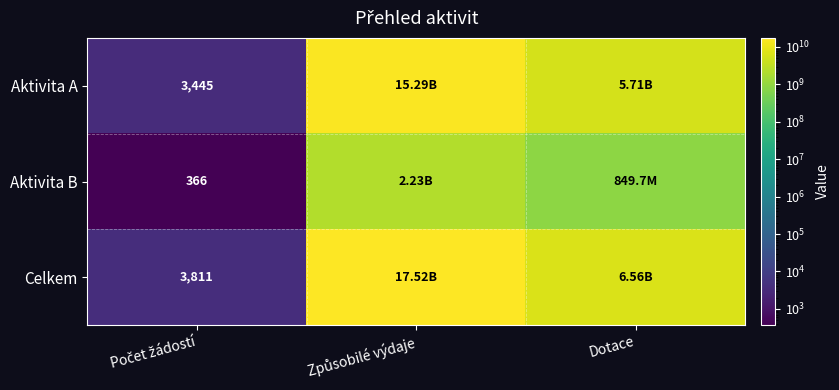

Which label corresponds to the smallest value in the chart?

Počet žádostí